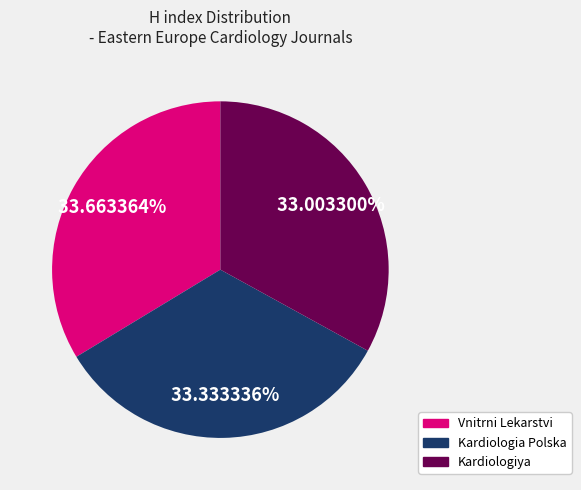

Which has a higher value, Kardiologiya or Vnitrni Lekarstvi?

Vnitrni Lekarstvi